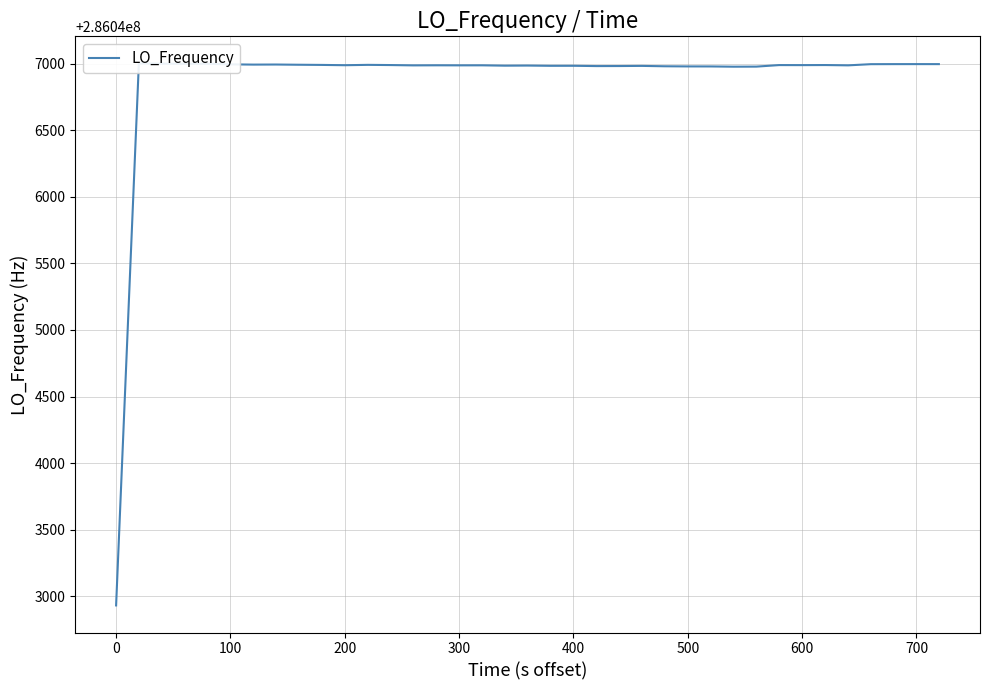

How many lines are shown in the chart?

1